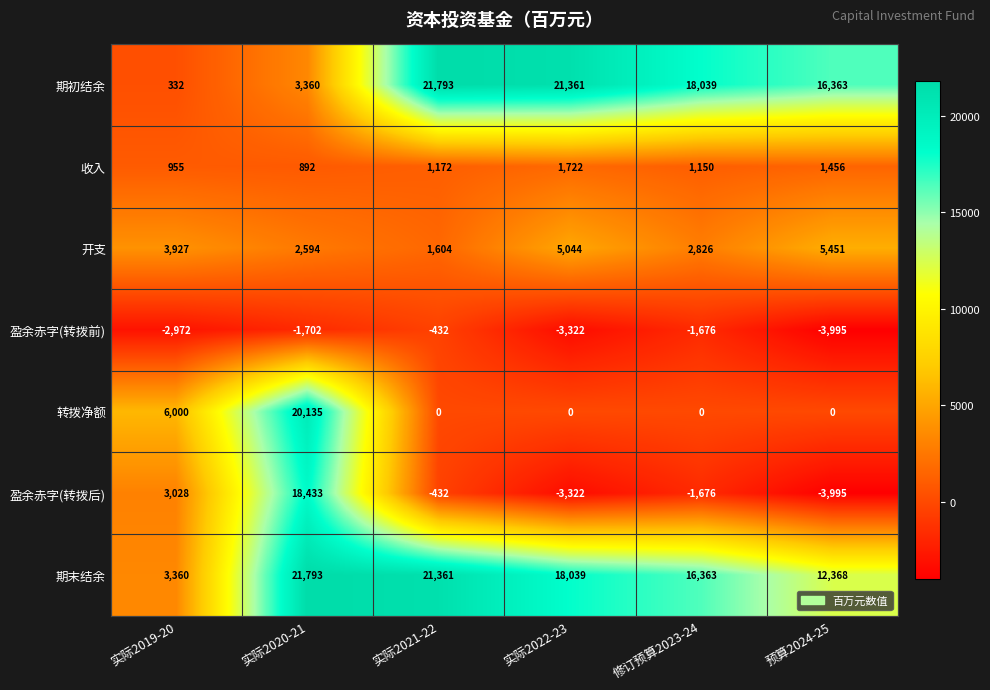

Which category has the highest value in the 盈余赤字(转拨后) series?

实际2020-21